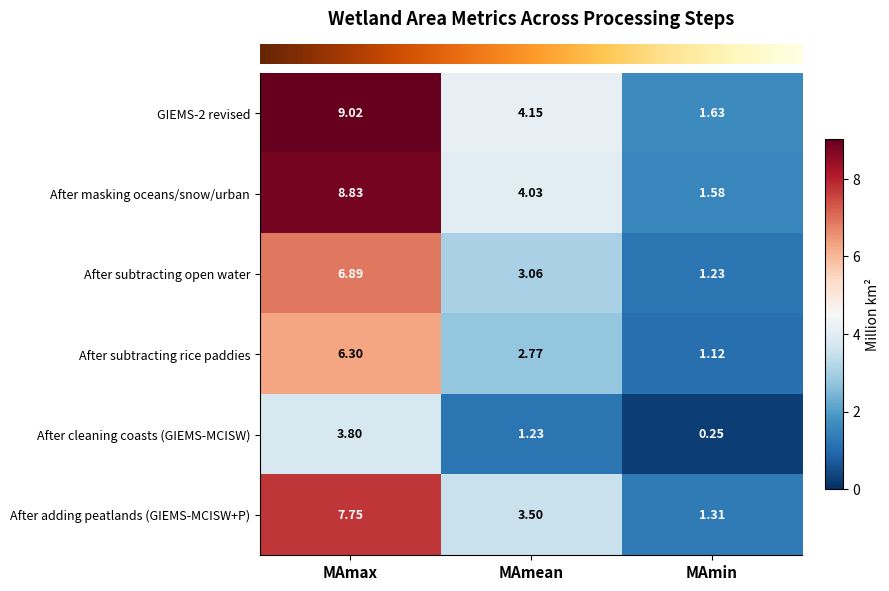

At which category is the sum across all series the highest?

MAmax